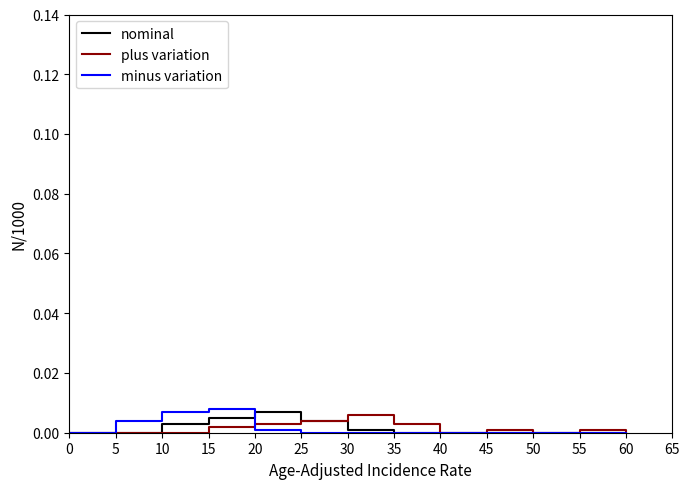

What are all the series names shown in the legend?

nominal, plus variation, minus variation